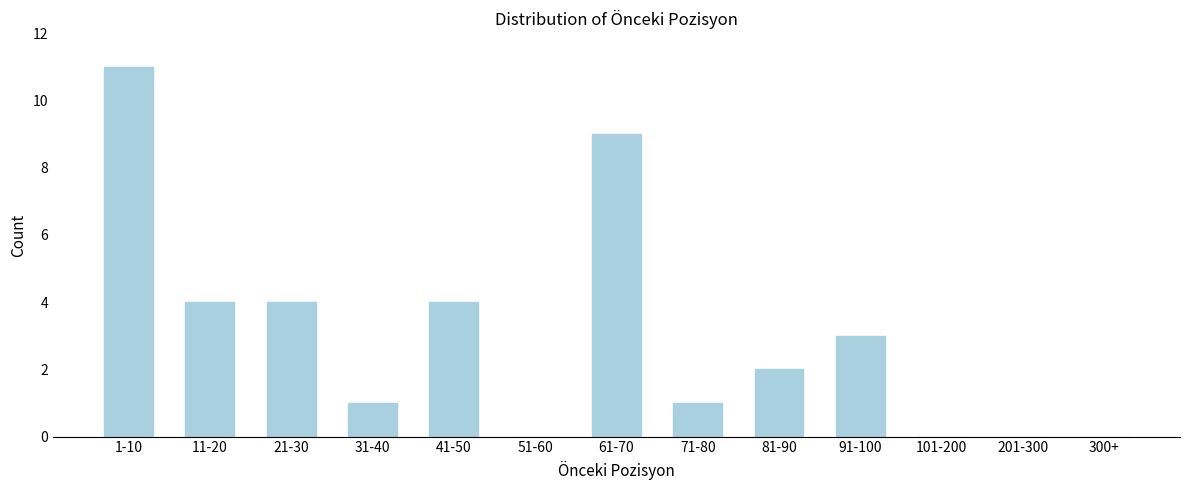

Reading left to right, what are all the values shown in this chart?

1-10=11	11-20=4	21-30=4	31-40=1	41-50=4	51-60=0	61-70=9	71-80=1	81-90=2	91-100=3	101-200=0	201-300=0	300+=0